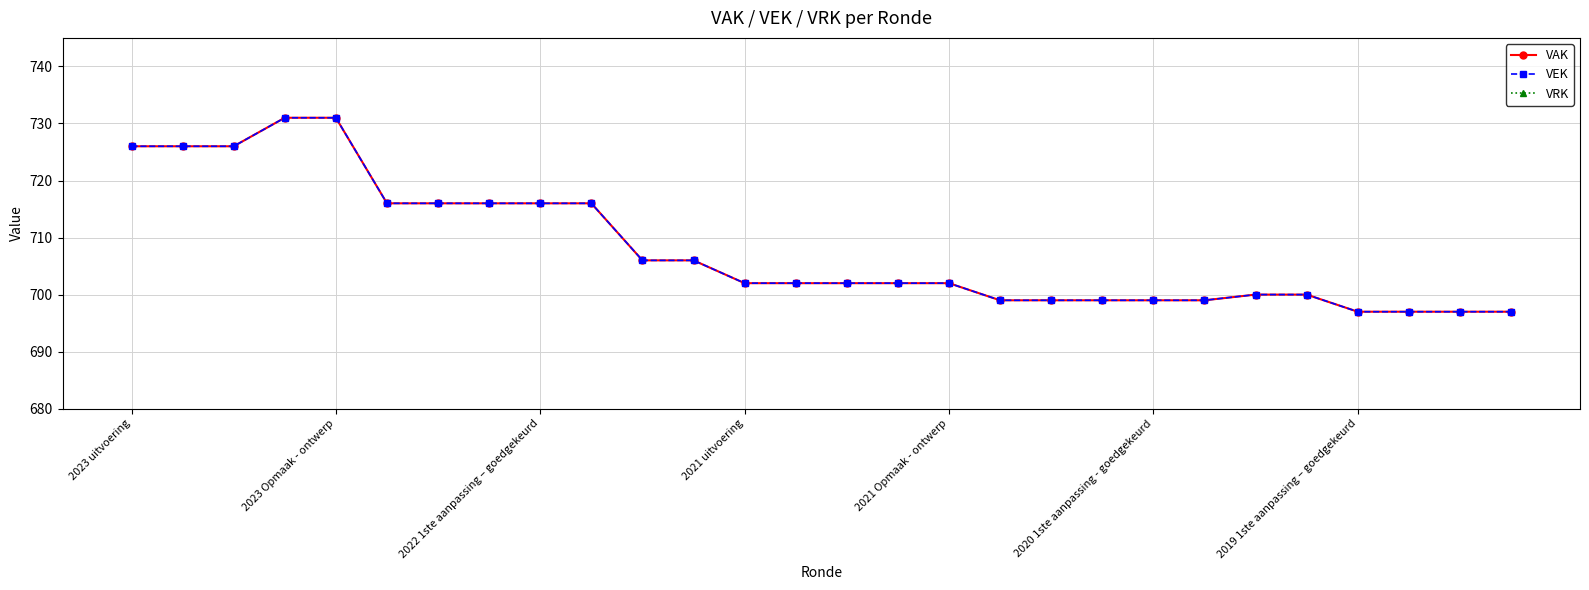

Which series has the widest spread of values?

VAK